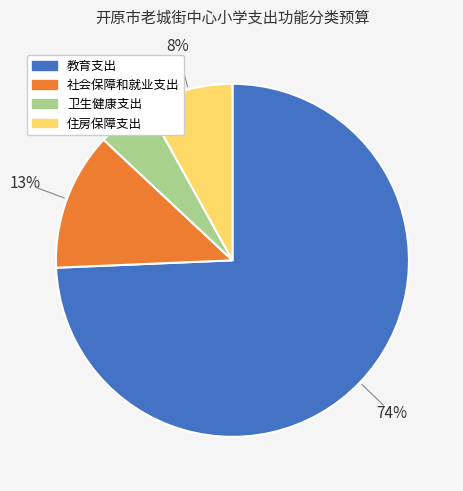

Combined, do 卫生健康支出 and 住房保障支出 account for over 50%?

No